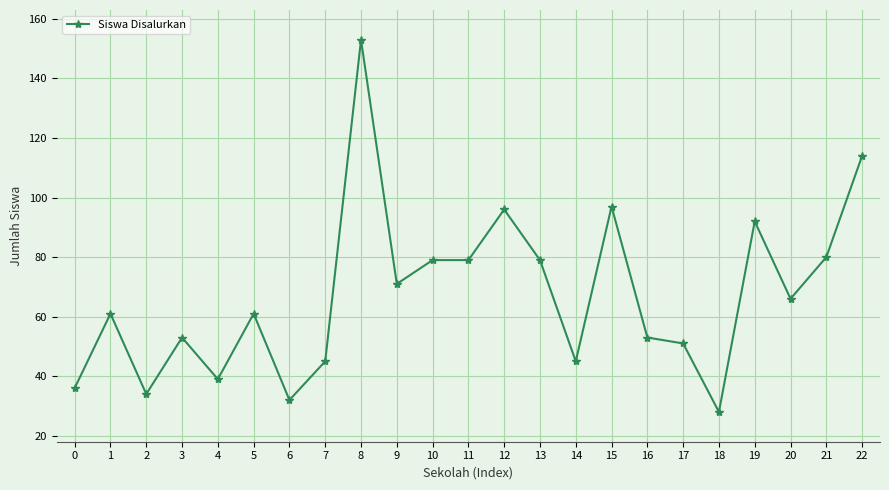

Reading left to right, transcribe all the data shown in this chart.

0=36	1=61	2=34	3=53	4=39	5=61	6=32	7=45	8=153	9=71	10=79	11=79	12=96	13=79	14=45	15=97	16=53	17=51	18=28	19=92	20=66	21=80	22=114